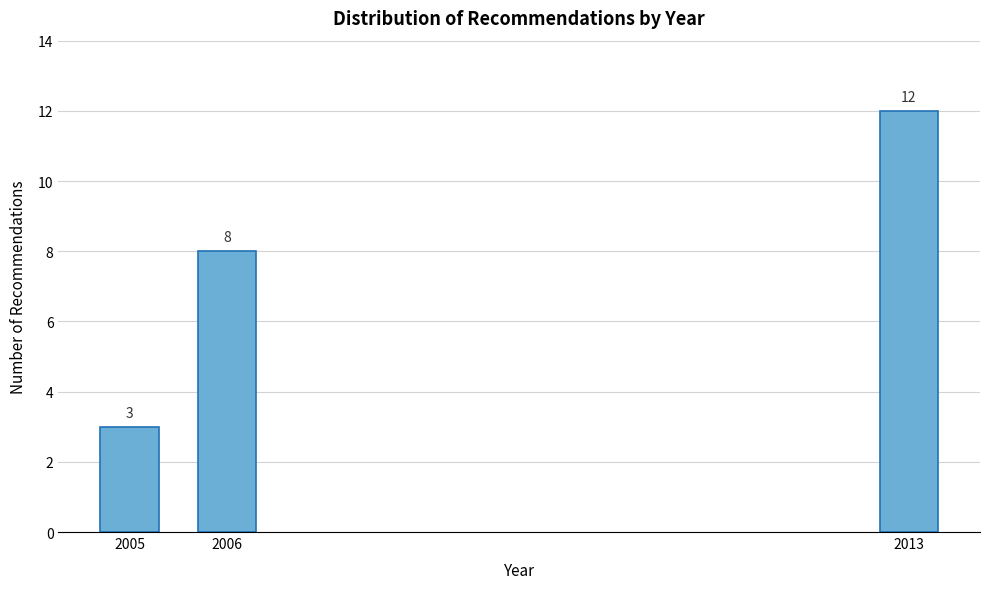

Reading left to right, extract all data points from this chart.

2005=3	2006=8	2013=12